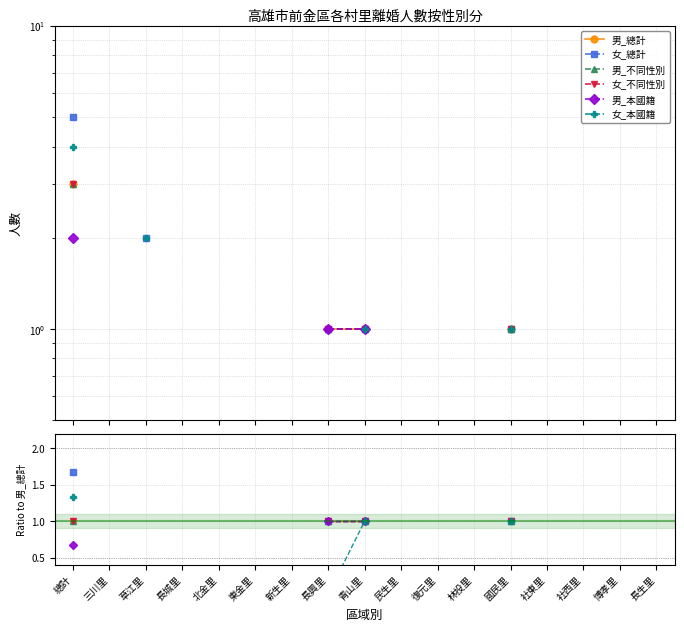

True or false: 男_不同性別 and 女_總計 intersect in this chart.

False